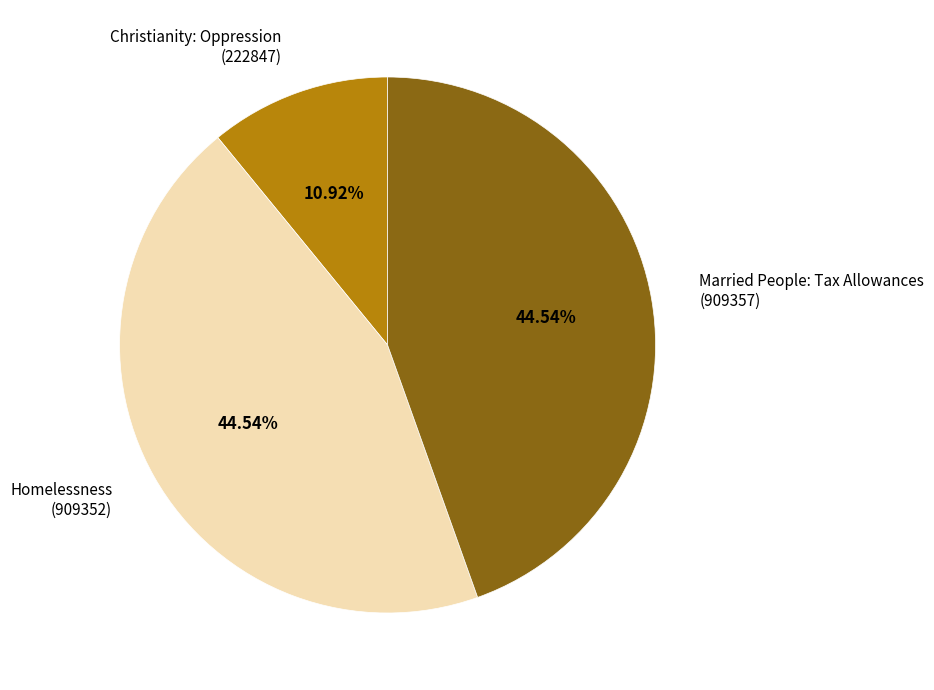

Between Married People: Tax Allowances (909357) and Christianity: Oppression (222847), which is larger?

Married People: Tax Allowances (909357)